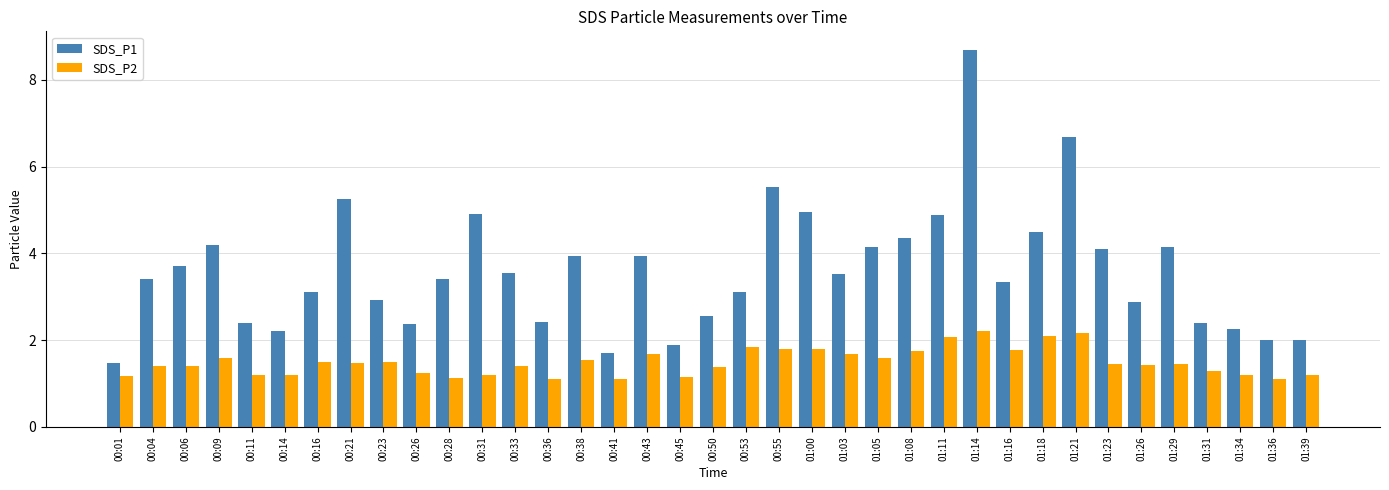

What is the difference between the second highest and second lowest values in the SDS_P1 series?

5.0